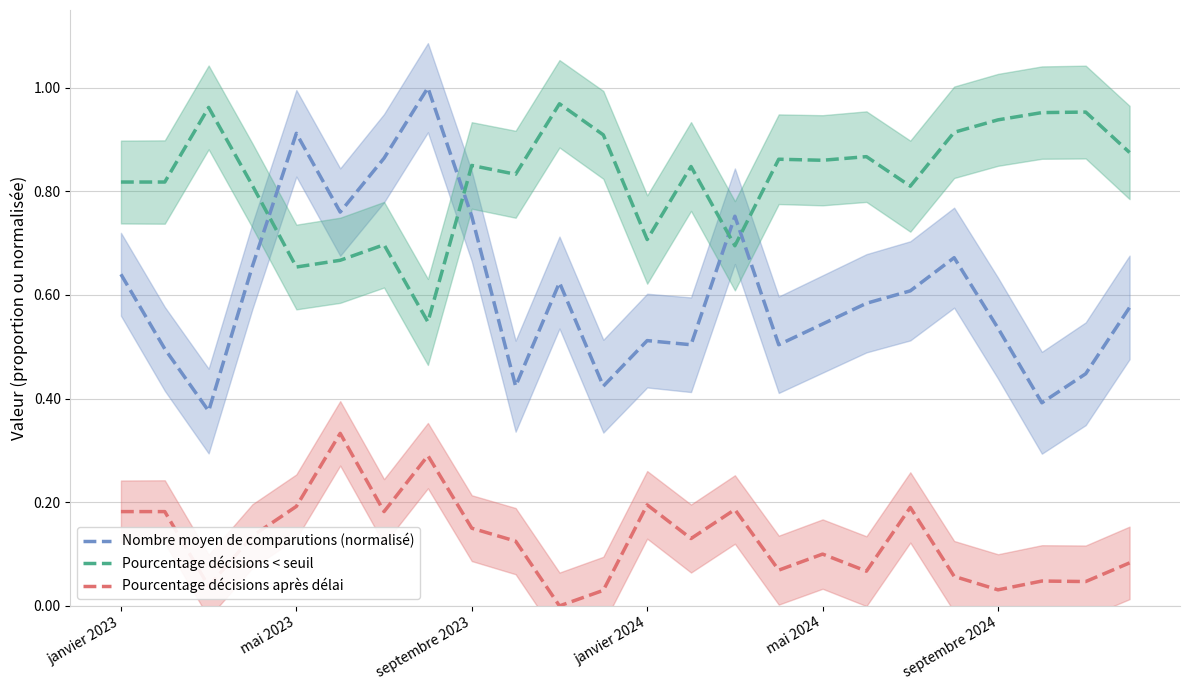

Is the value of Pourcentage décisions < seuil at janvier 2023 greater than the value of Nombre moyen de comparutions (normalisé) at mai 2024?

Yes